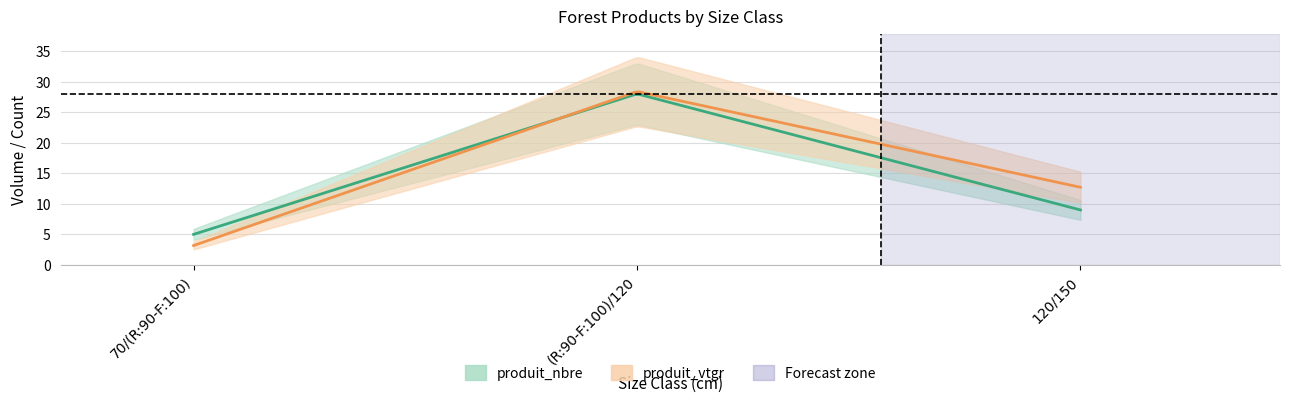

Which category has the lowest value in the produit_nbre series?

70/(R:90-F:100)